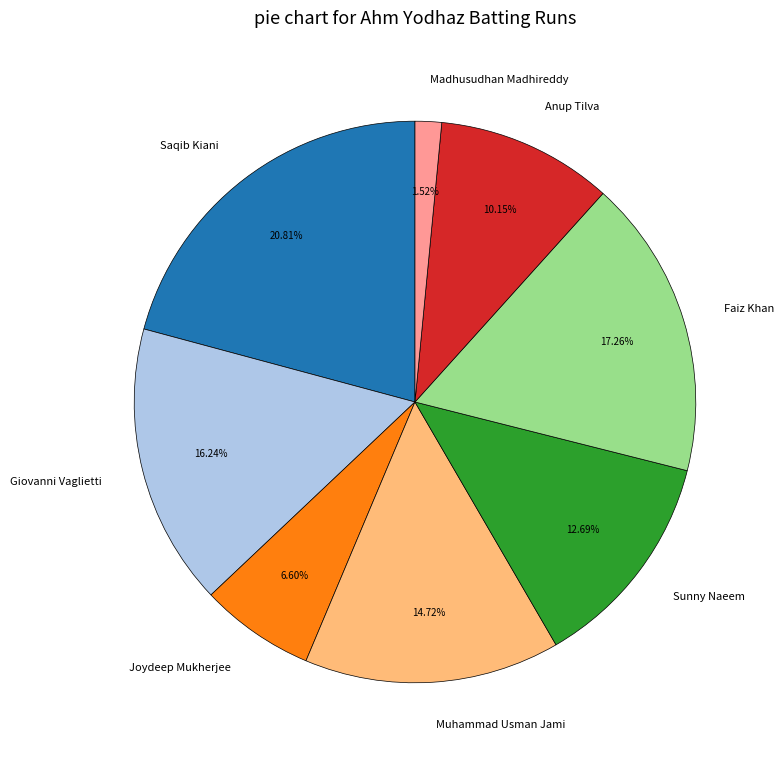

How many slices are in this pie chart?

8